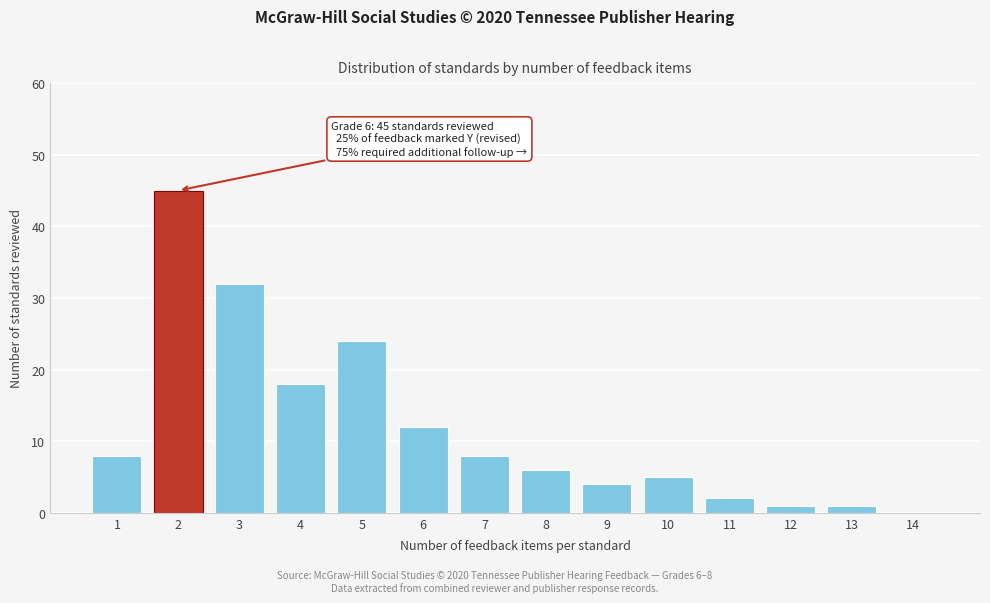

Reading left to right, what are all the values shown in this chart?

1=8	2=45	3=32	4=18	5=24	6=12	7=8	8=6	9=4	10=5	11=2	12=1	13=1	14=0